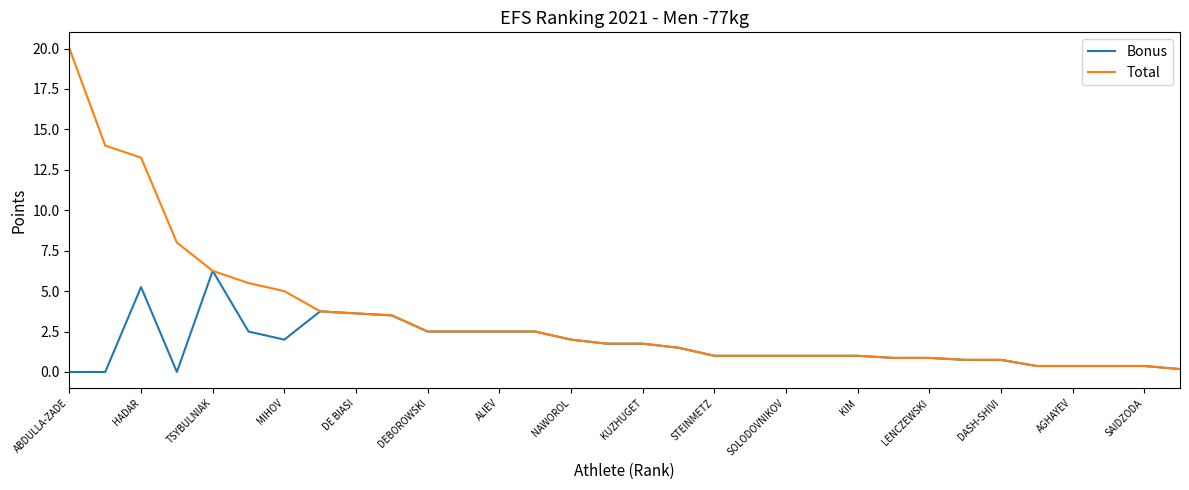

List the series in order of their peak value, highest first.

Total, Bonus